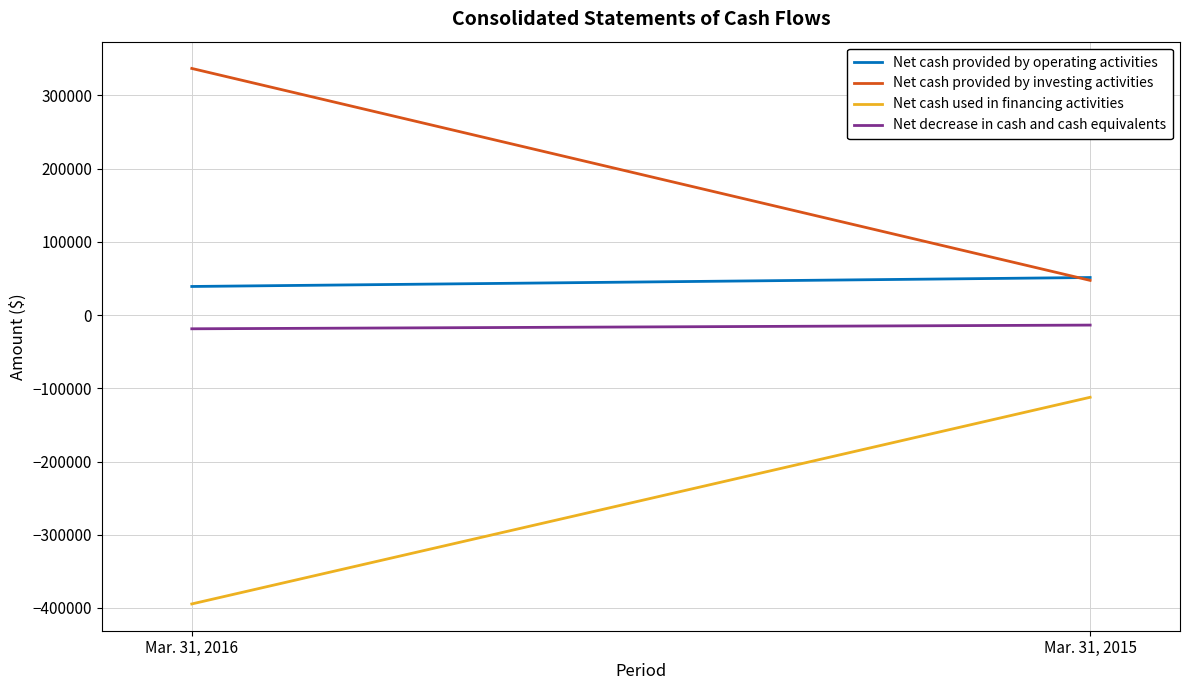

True or false: Net cash used in financing activities has a value of -112288 at Mar. 31, 2015.

True